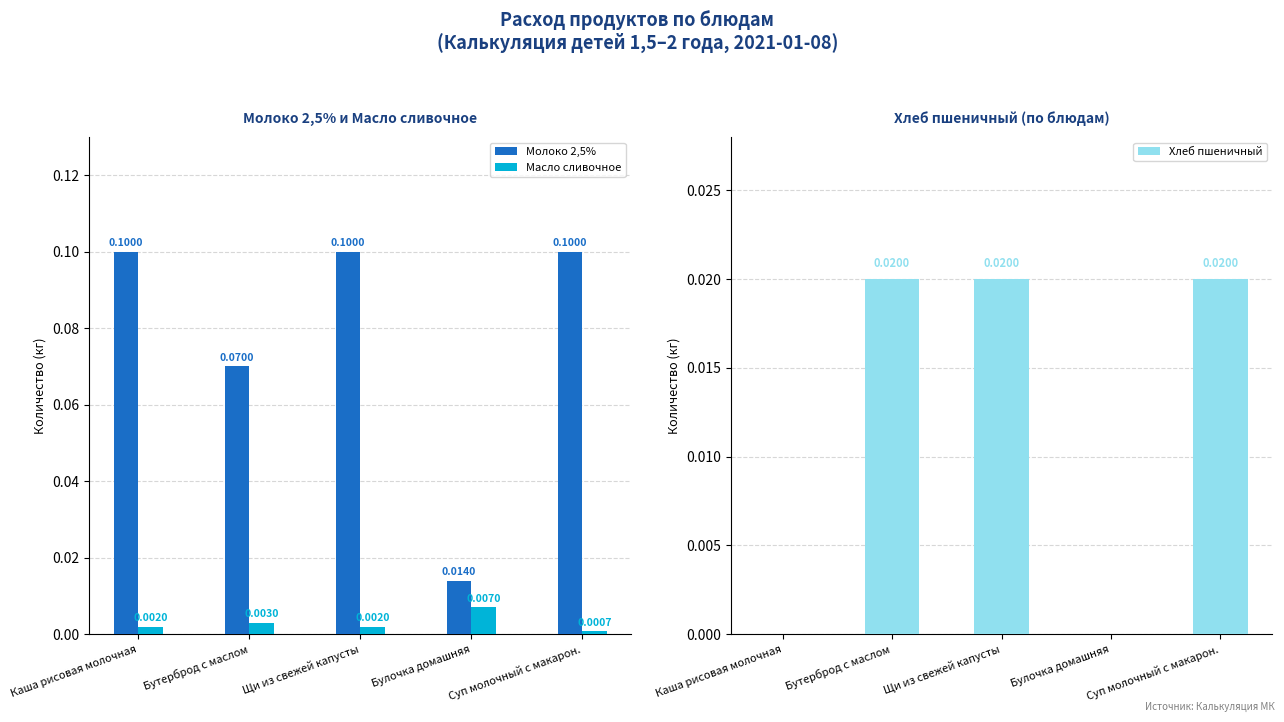

Which category has the lowest value in the Хлеб пшеничный series?

Каша рисовая молочная